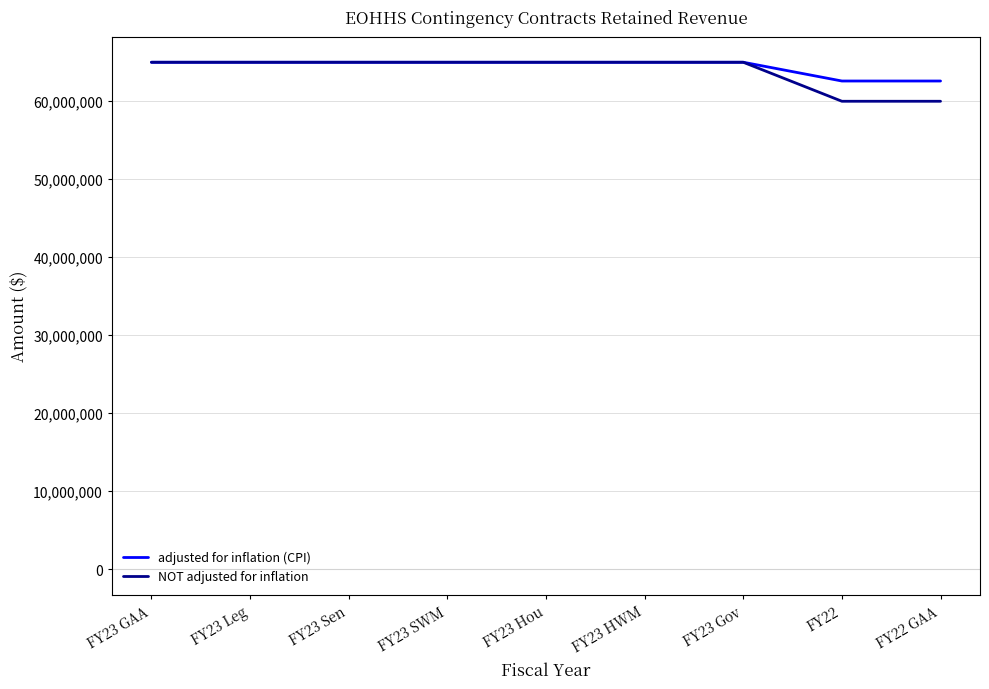

Reading left to right, what are all the values shown in this chart?

adjusted for inflation (CPI): 65000000	65000000	65000000	65000000	65000000	65000000	65000000	62595730	62595730
NOT adjusted for inflation: 65000000	65000000	65000000	65000000	65000000	65000000	65000000	60000000	60000000